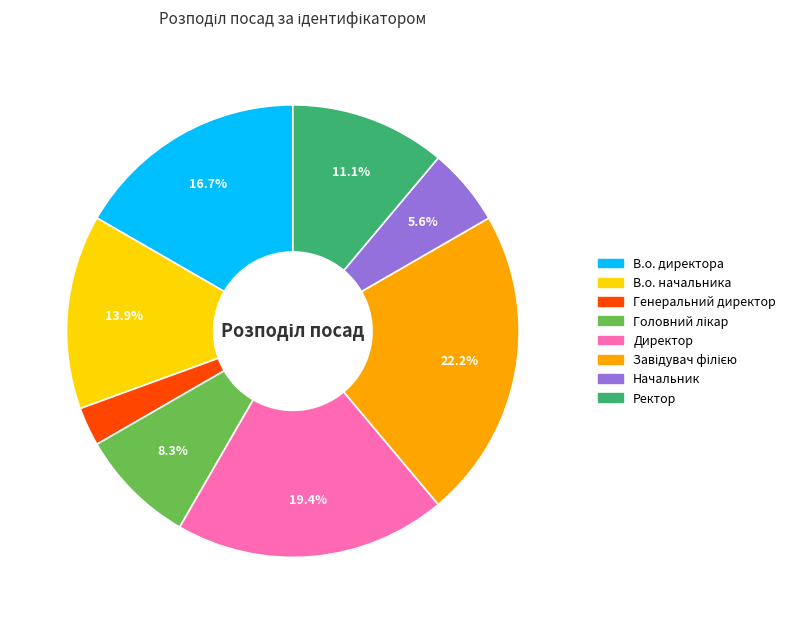

Is Генеральний директор the majority of the pie?

No